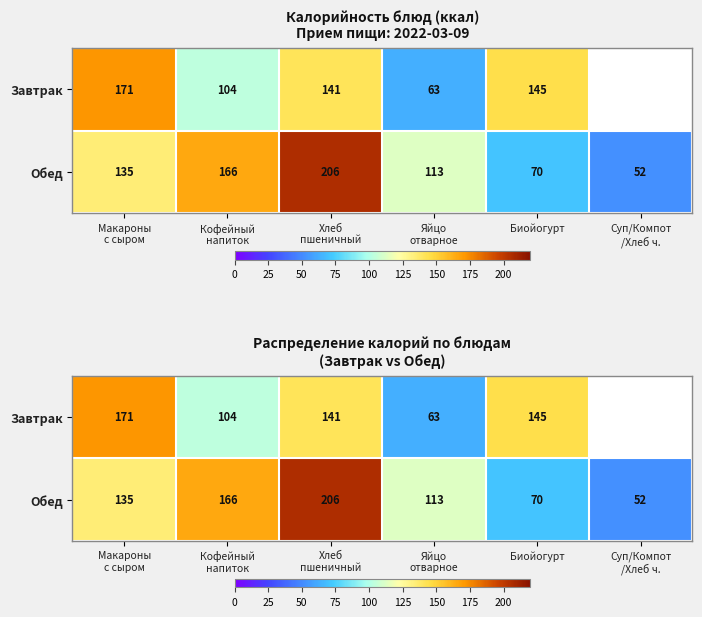

The Обед series shows 113.2 at Яйцо отварное. True or false?

True